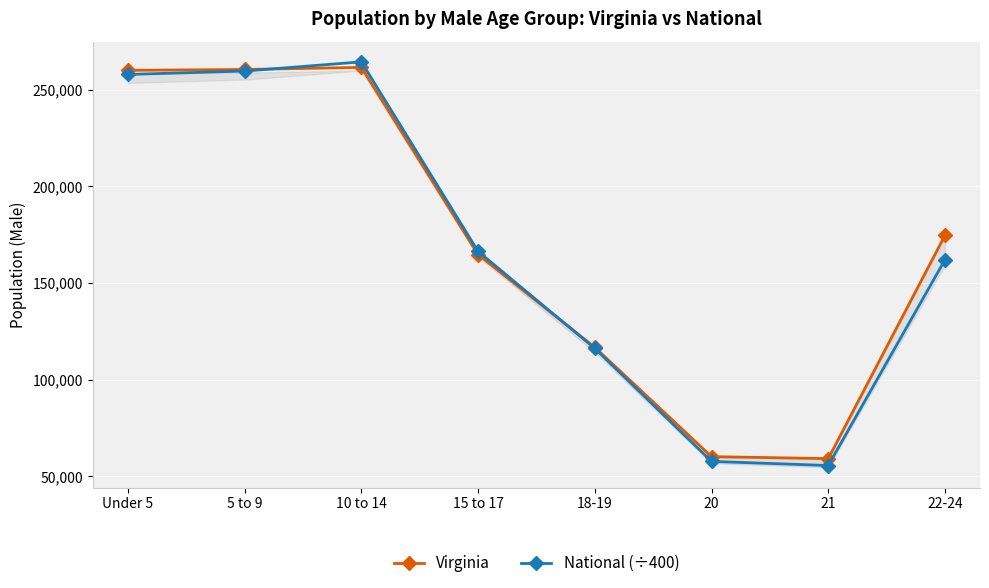

What is the maximum value for Virginia?

261624.0